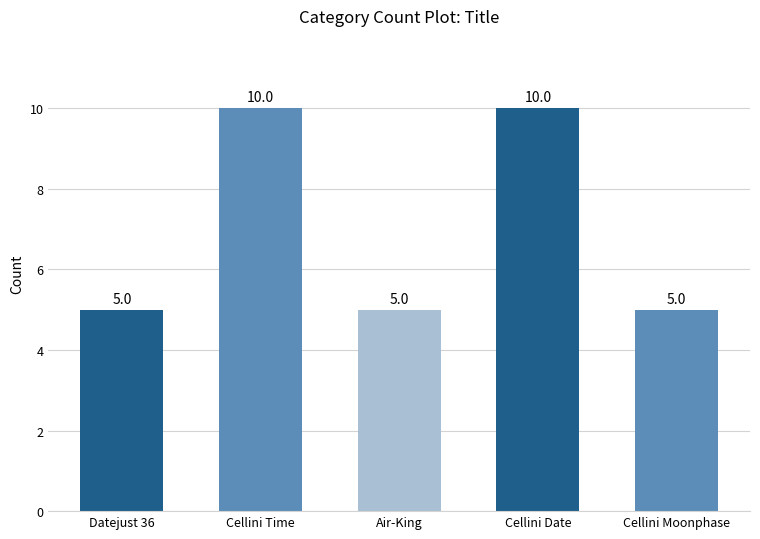

What position from the left is Air-King?

3